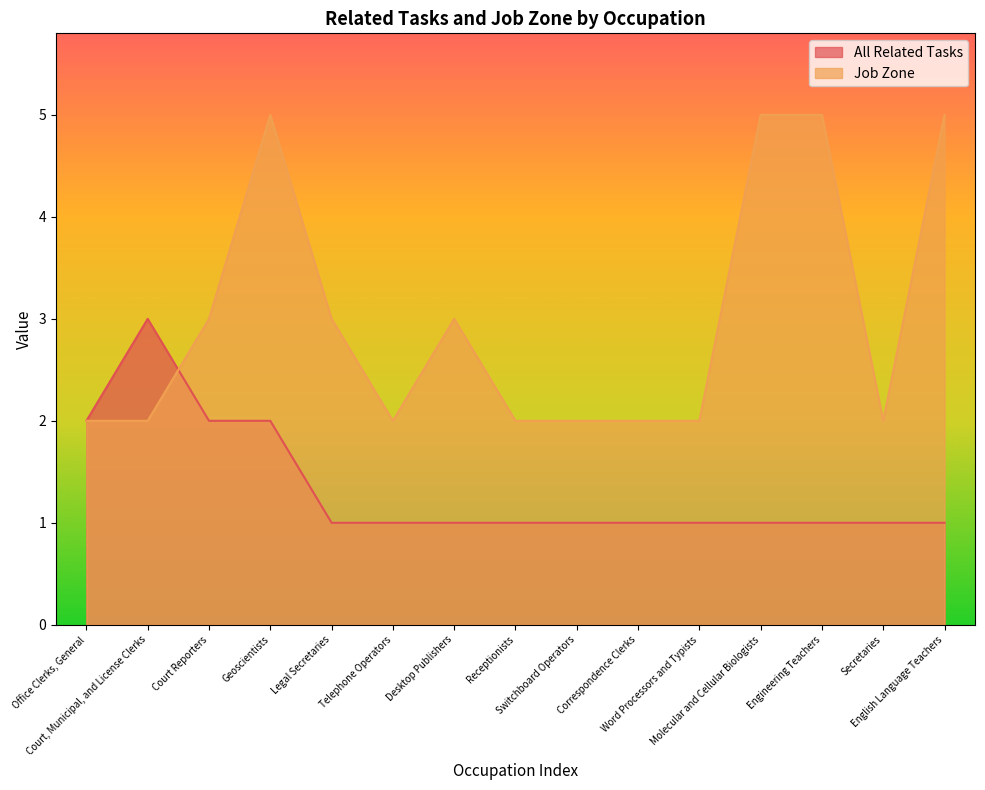

Where do Job Zone and All Related Tasks first cross each other?

Court, Municipal, and License Clerks and Court Reporters